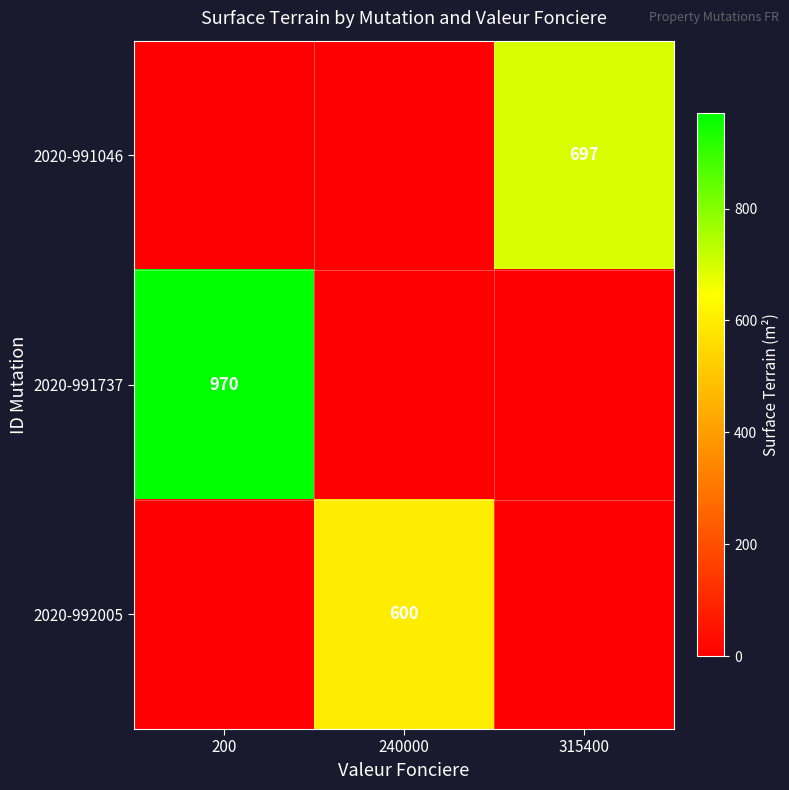

The 2020-991046 series shows 697 at 315400. True or false?

True